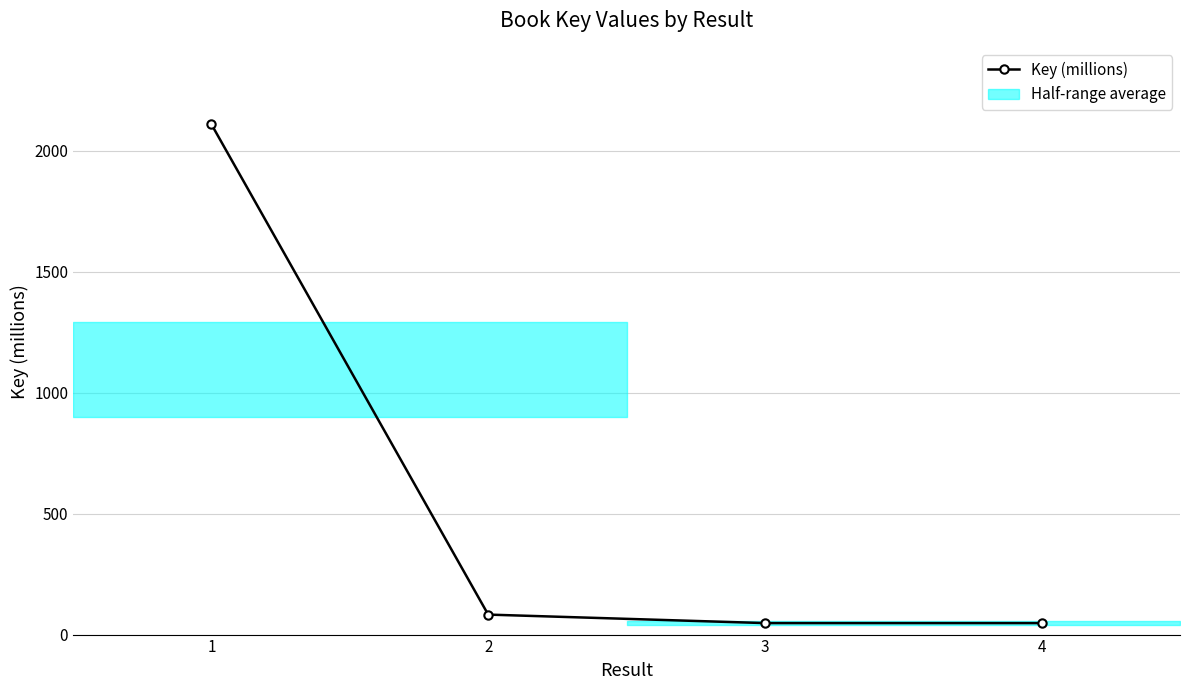

The chart shows a value of 47.5 at 3. True or false?

True